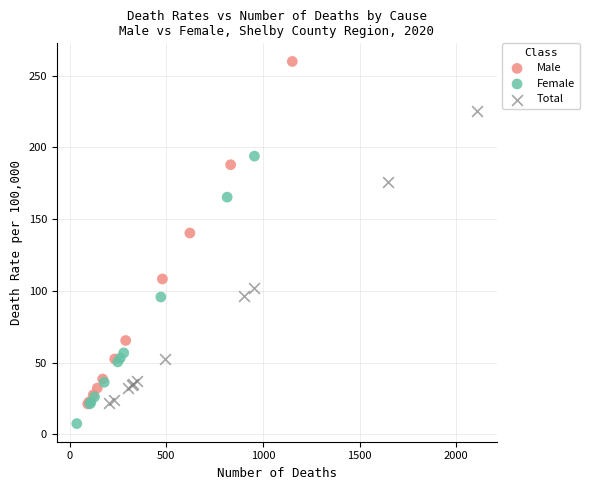

What are all the series names shown in the legend?

Male, Female, Total